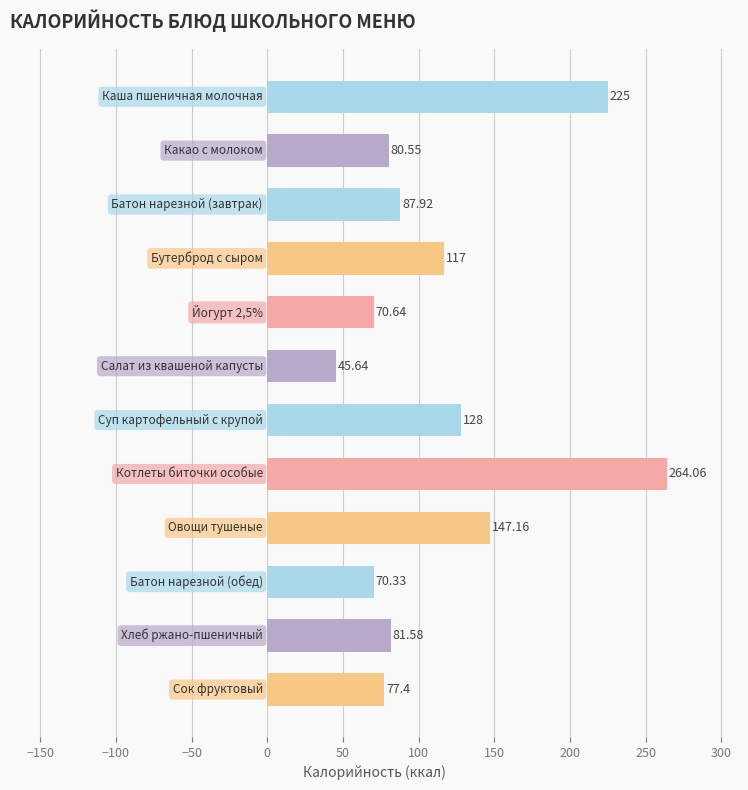

How many bars are there in total?

12